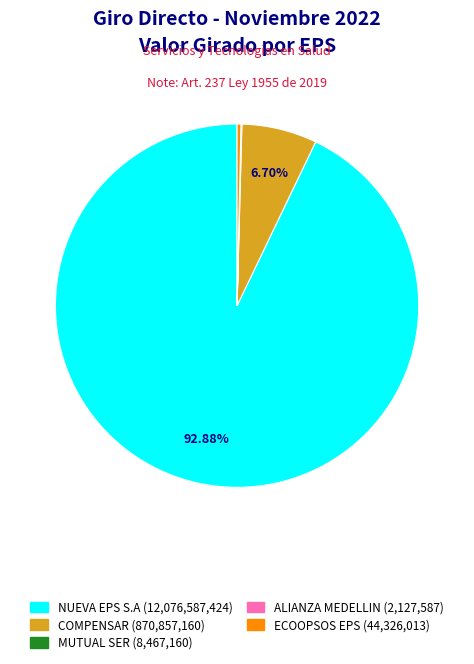

Is there a majority slice in this chart?

Yes